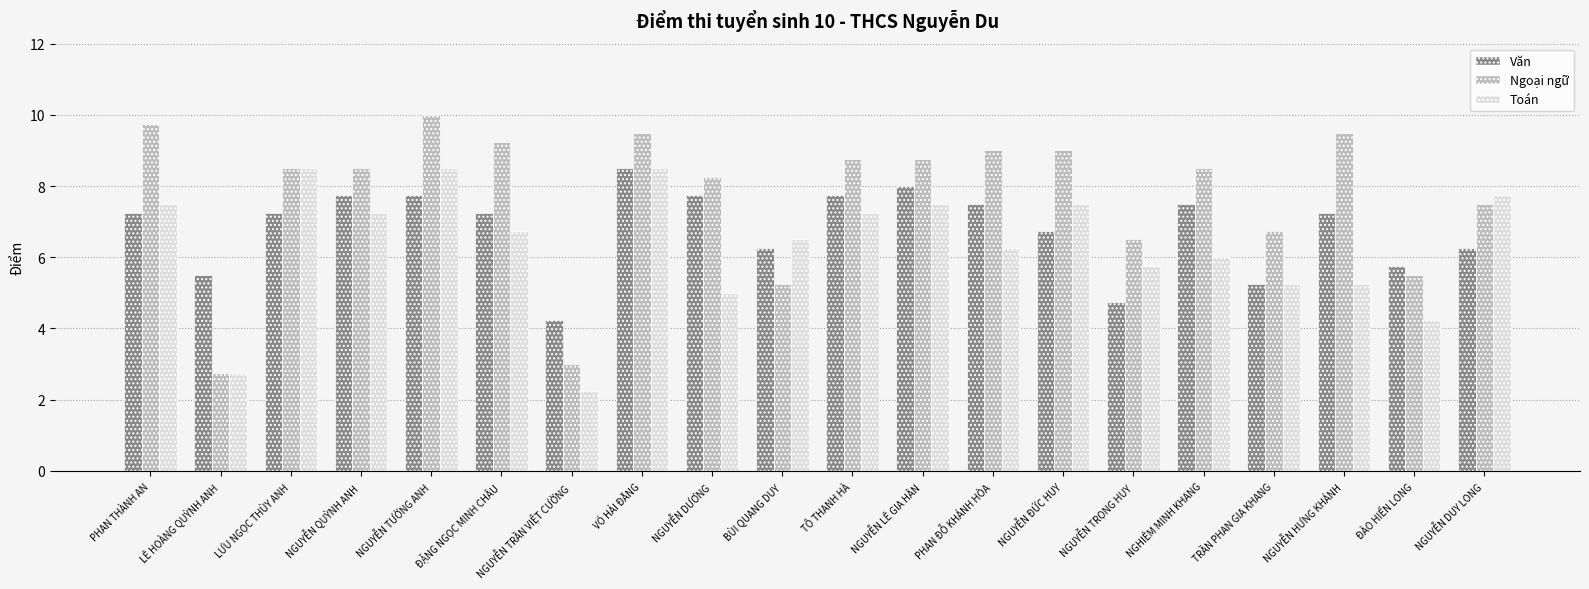

What is the difference between the highest and lowest values at NGHIÊM MINH KHANG?

2.5